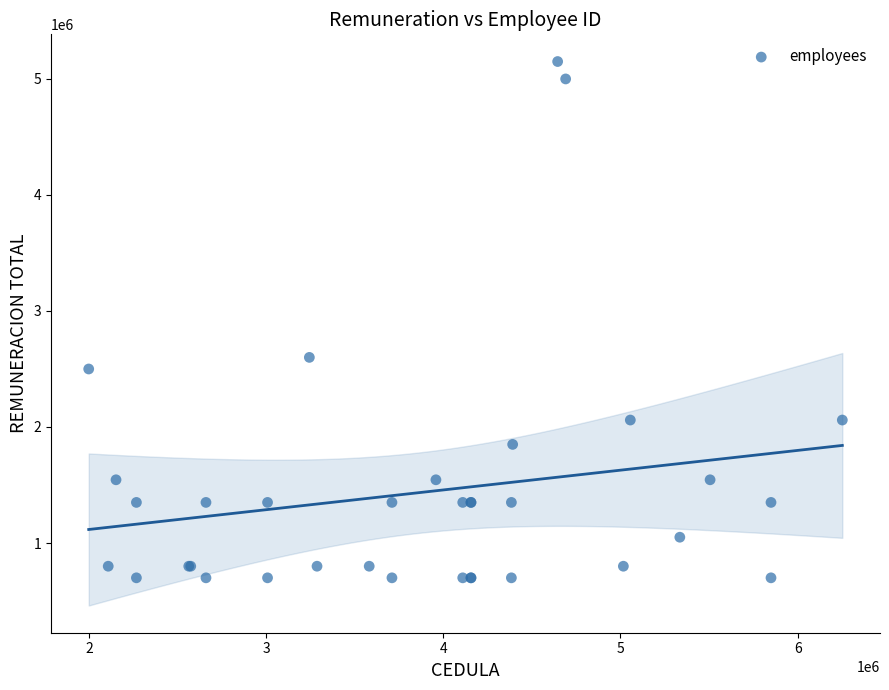

What Y value in the scatter plot is closest to 2925000?

2600000